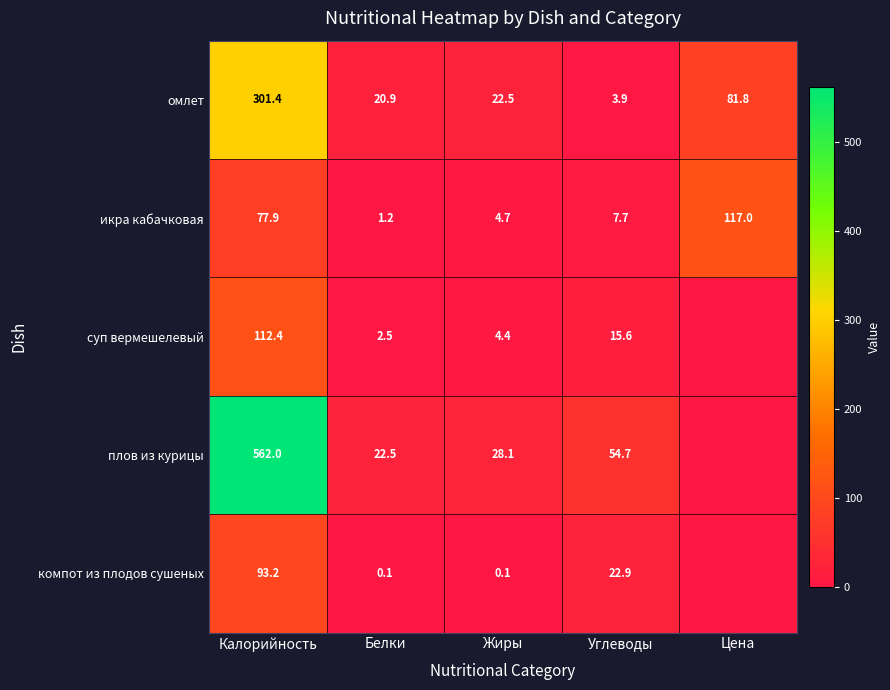

Between Цена and Жиры, which is larger?

Цена